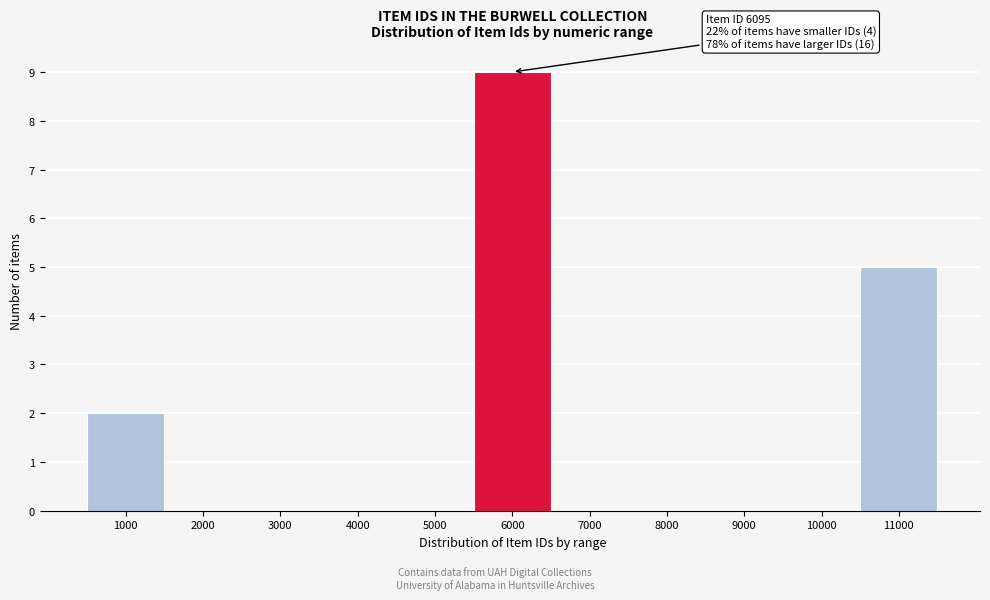

Reading left to right, list all the values displayed in this chart.

1000=2	2000=0	3000=0	4000=0	5000=0	6000=9	7000=0	8000=0	9000=0	10000=0	11000=5